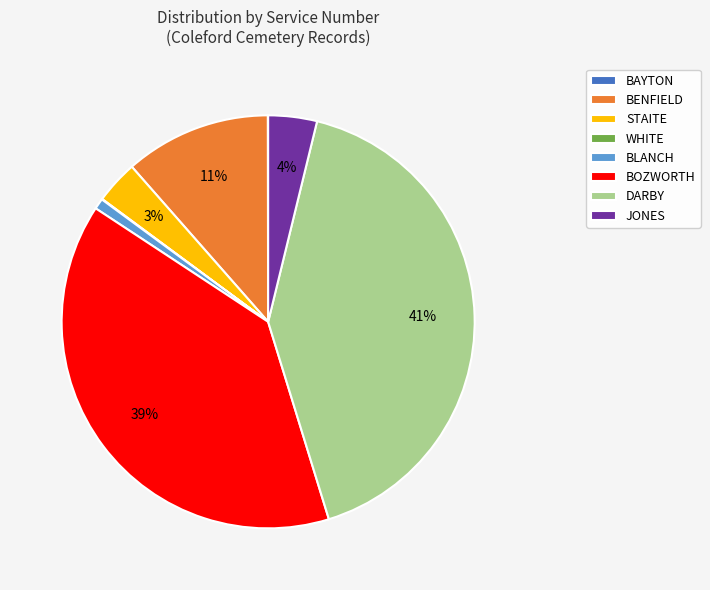

Does any single category account for the majority?

No